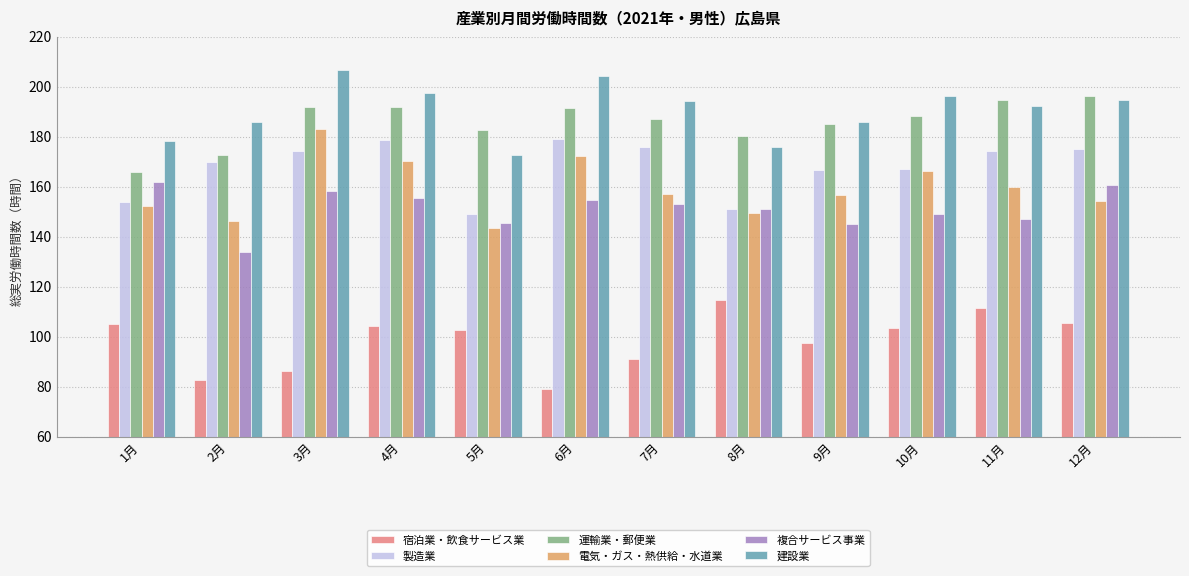

Which category has the lowest value in the 電気・ガス・熱供給・水道業 series?

5月